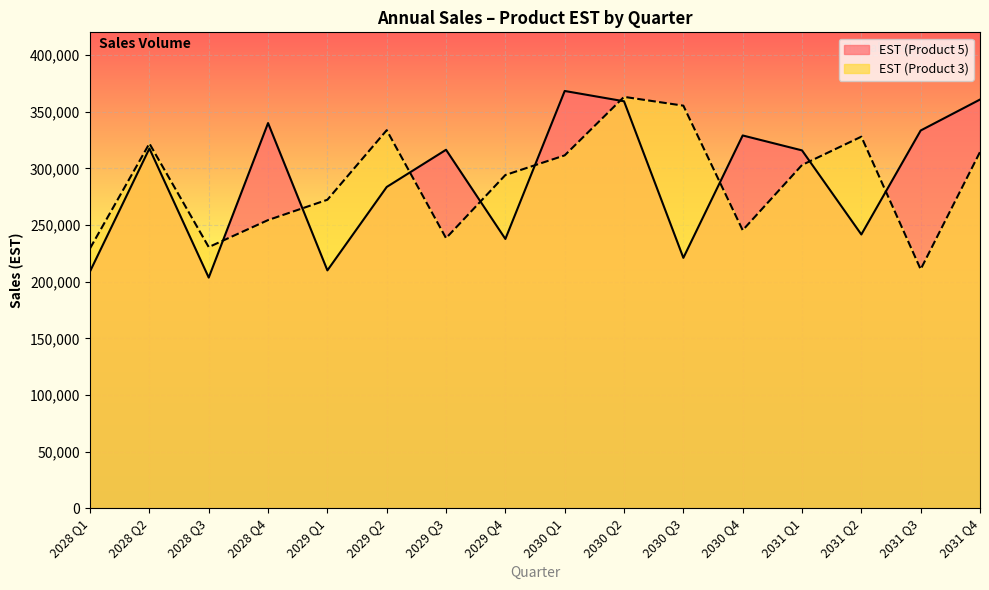

Reading left to right, list all the values displayed in this chart.

EST (Product 5): 209115	317489	203571	339945	209938	283545	316367	237669	368253	359164	220999	328992	315825	241620	333379	360689
EST (Product 3): 229432	321904	230496	254328	272263	333645	238392	294097	311437	363069	355288	245378	302928	327922	210889	314389